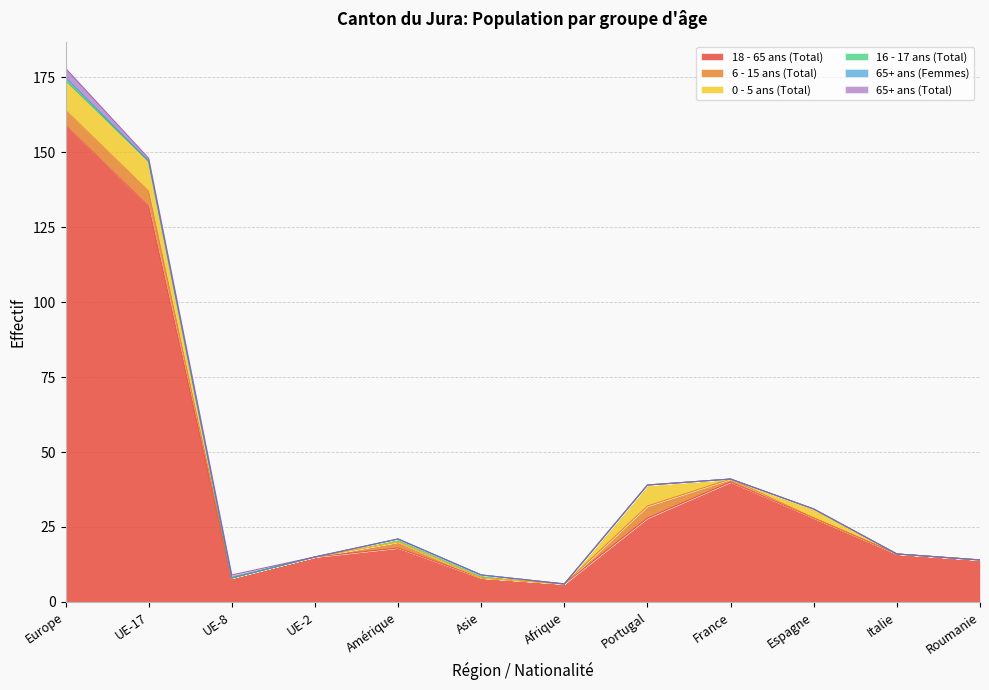

True or false: 65+ ans (Total) and 65+ ans (Femmes) cross at least once.

False